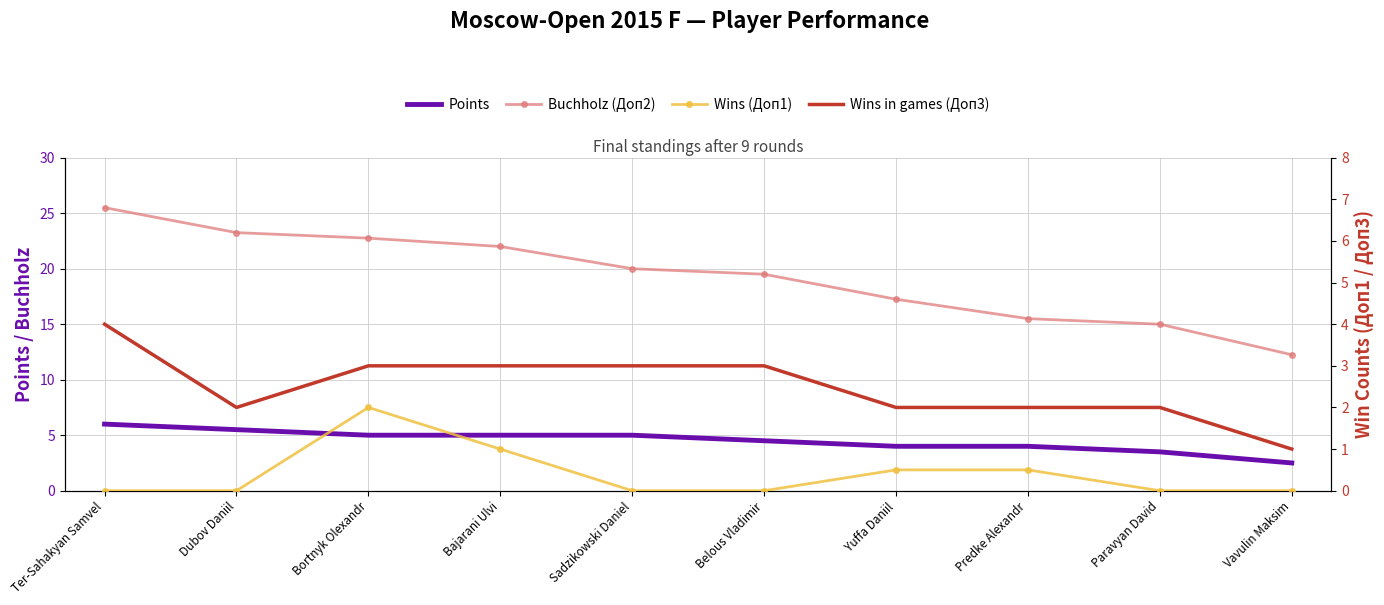

Where does the Buchholz (Доп2) series first go above 20?

Ter-Sahakyan Samvel